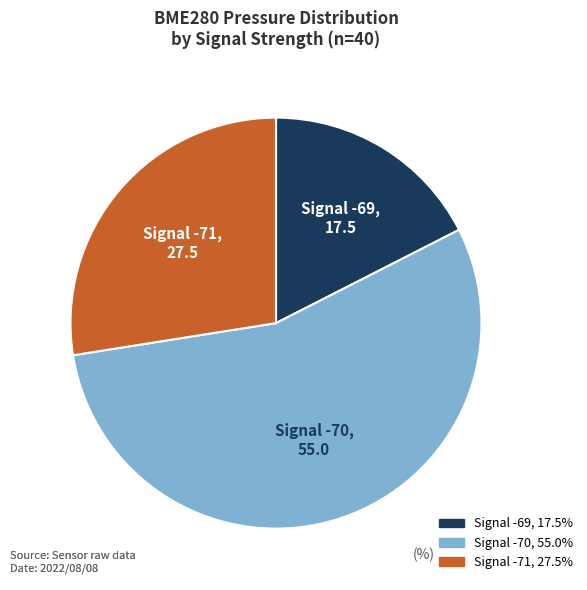

Is the sum of Signal -69 and Signal -71 greater than half?

No